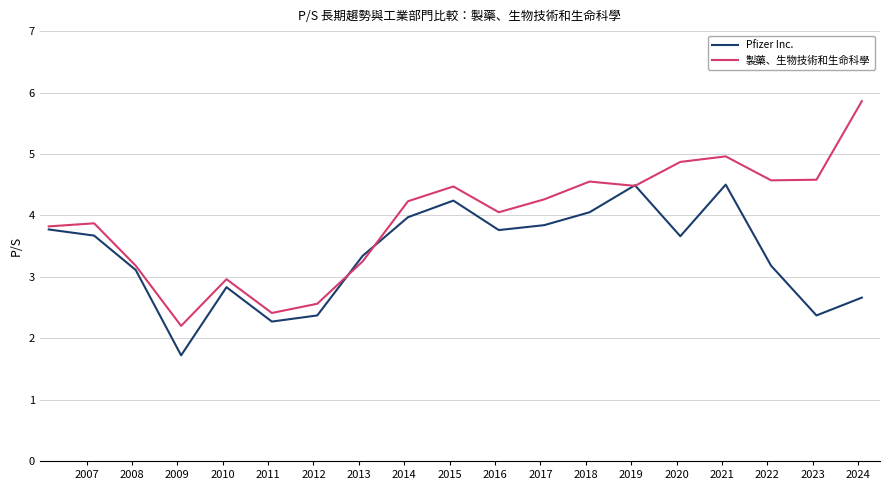

What is the highest value of the Pfizer Inc. series?

4.5